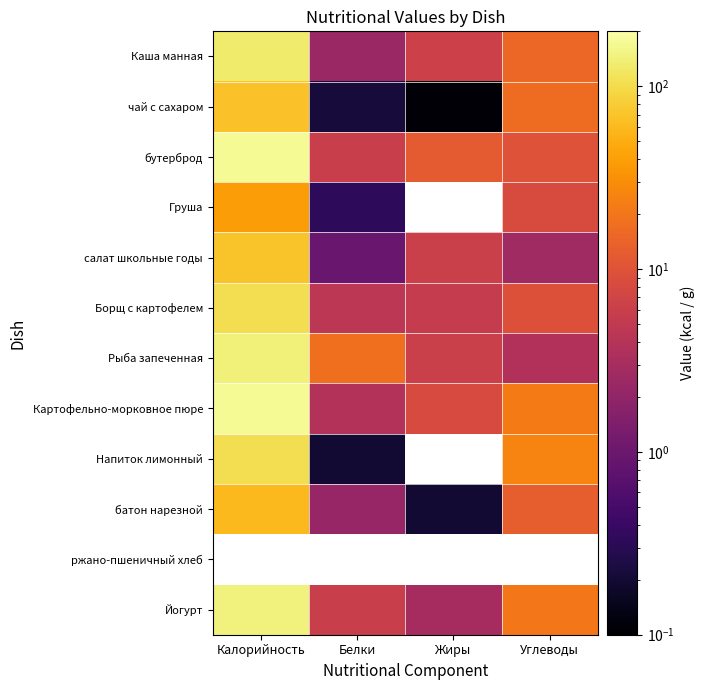

The Рыба запеченная series shows 5.9 at Углеводы. True or false?

False